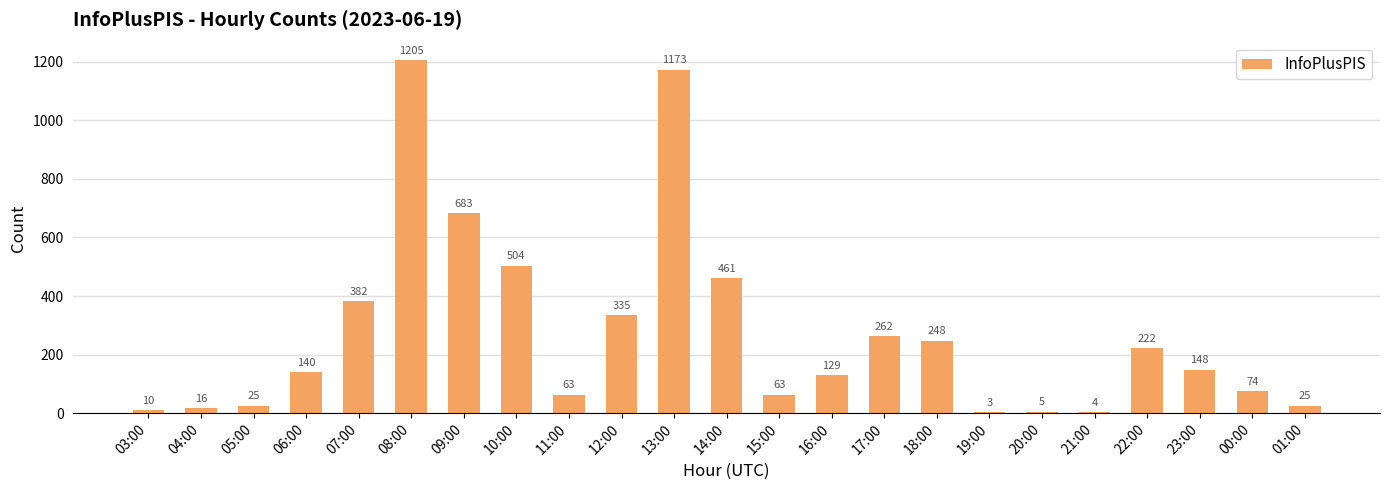

Which label corresponds to the largest value in the chart?

08:00